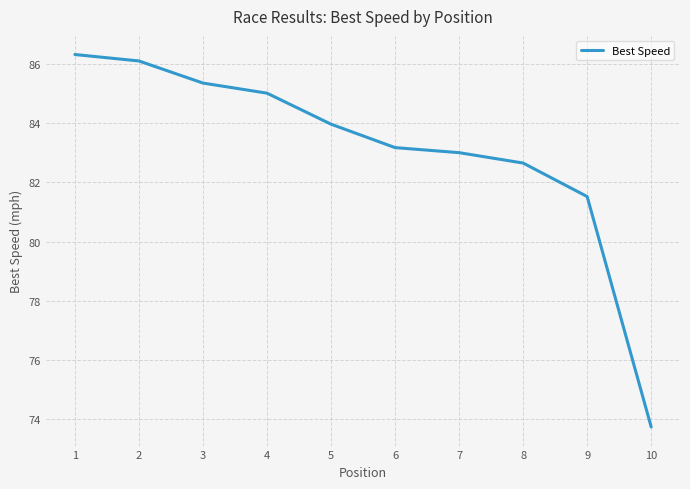

What is the ratio of the value at 5 to the value at 10?

1.1